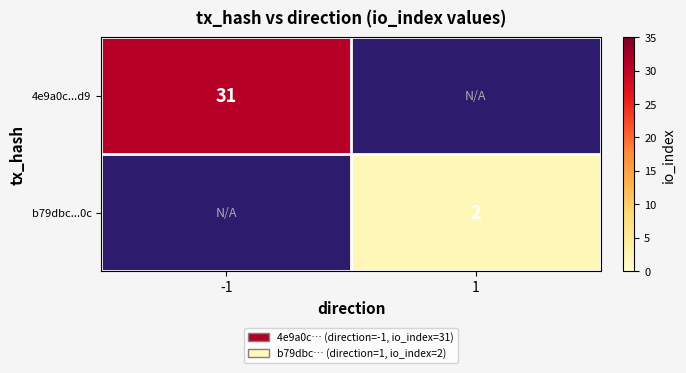

The 4e9a0c...d9 series shows 18 at -1. True or false?

False